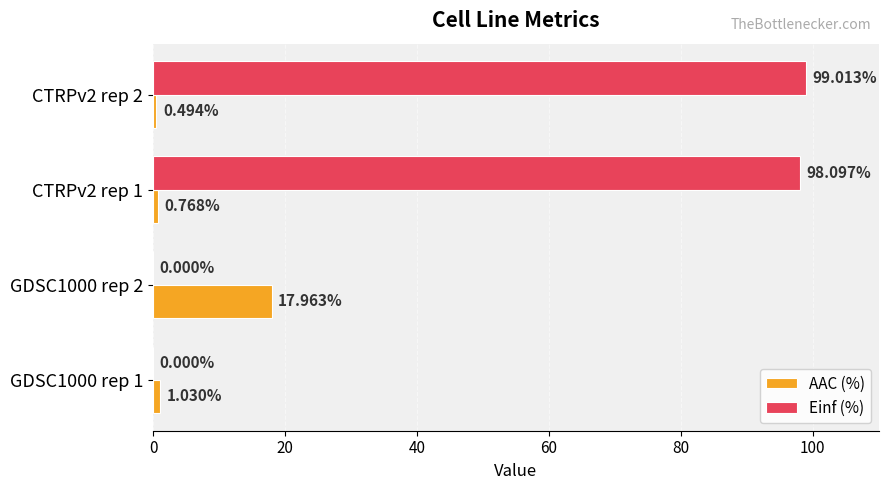

At which category is the sum across all series the highest?

CTRPv2 rep 2